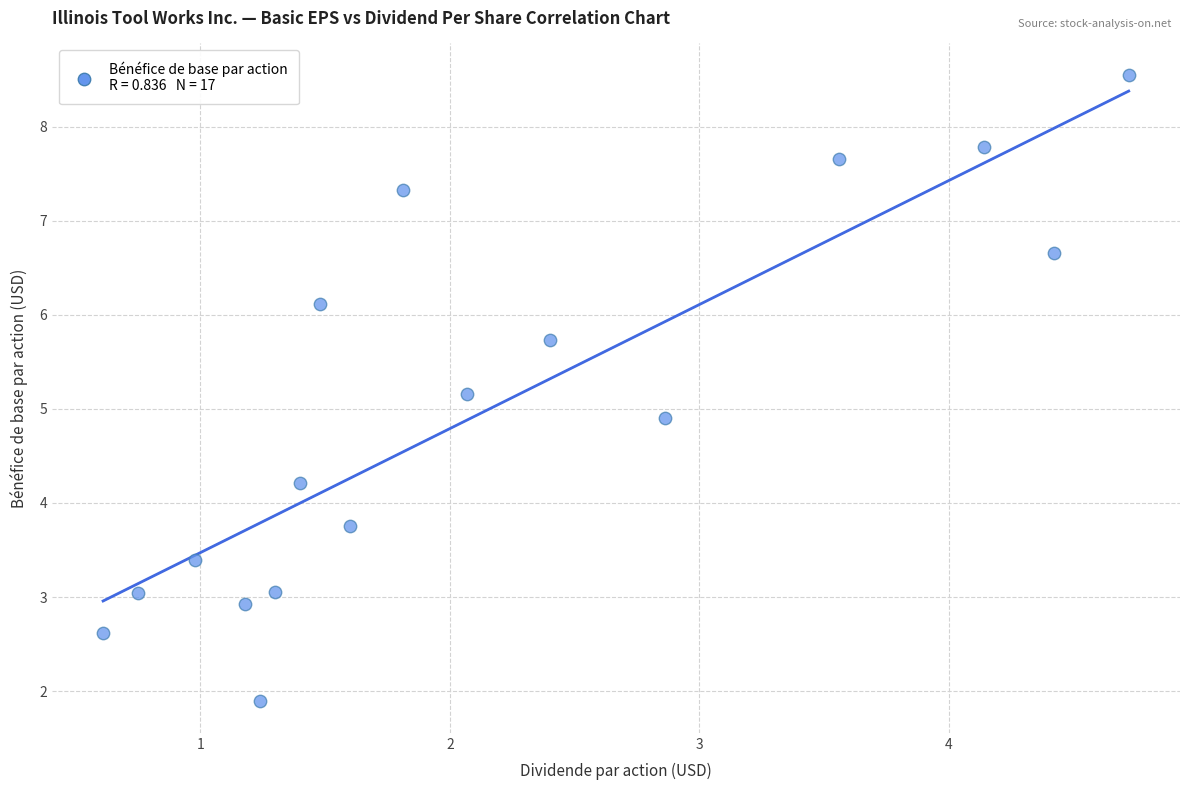

What is the range of Y values (max minus min)?

6.7